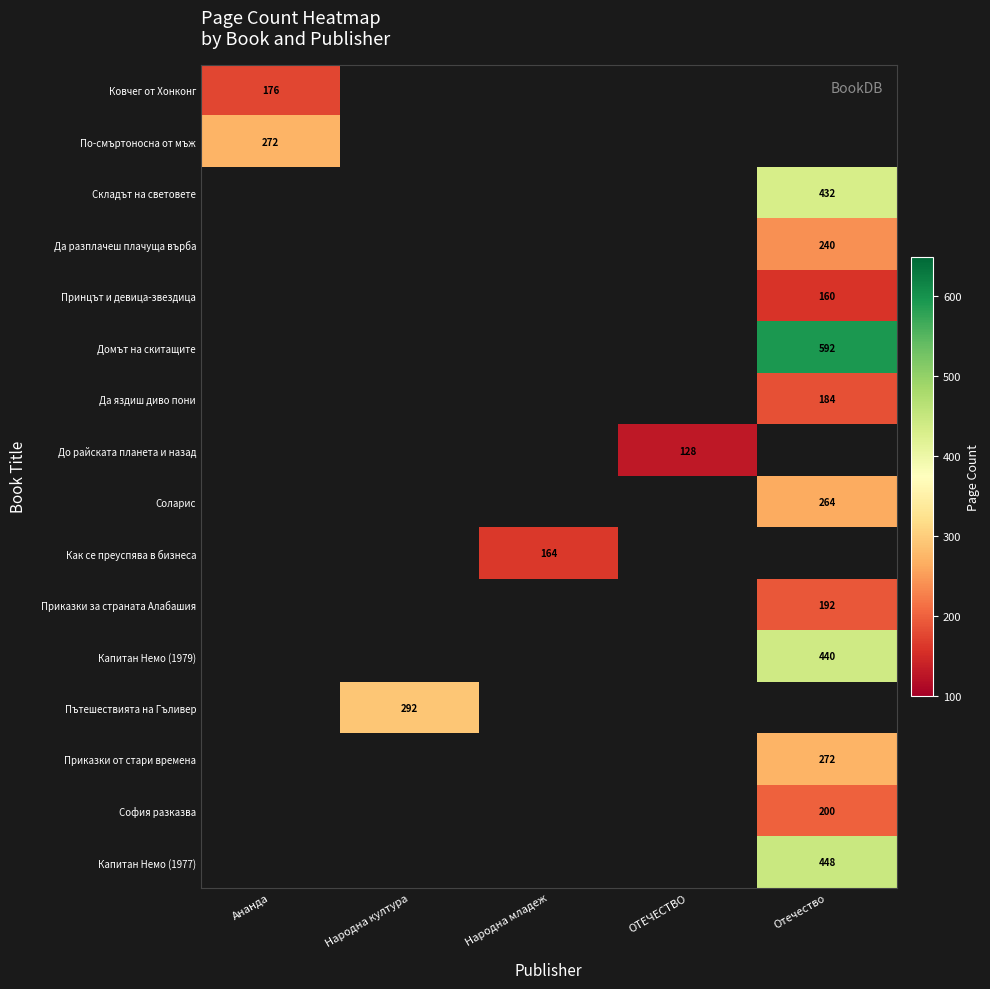

At how many categories does at least one series exceed 526?

1